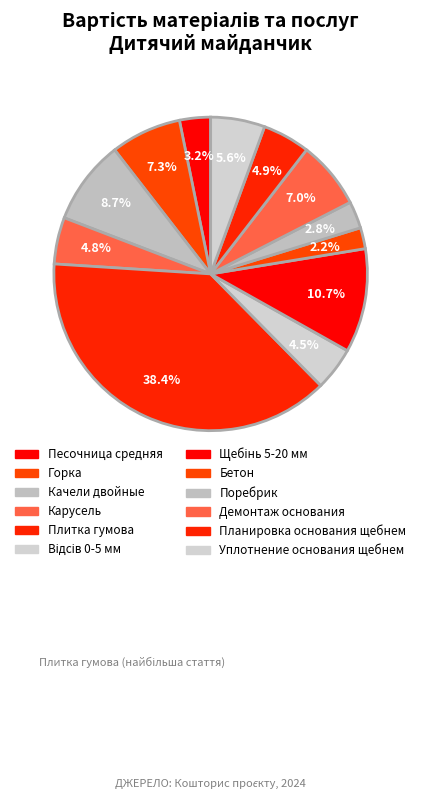

Does any single category account for the majority?

No